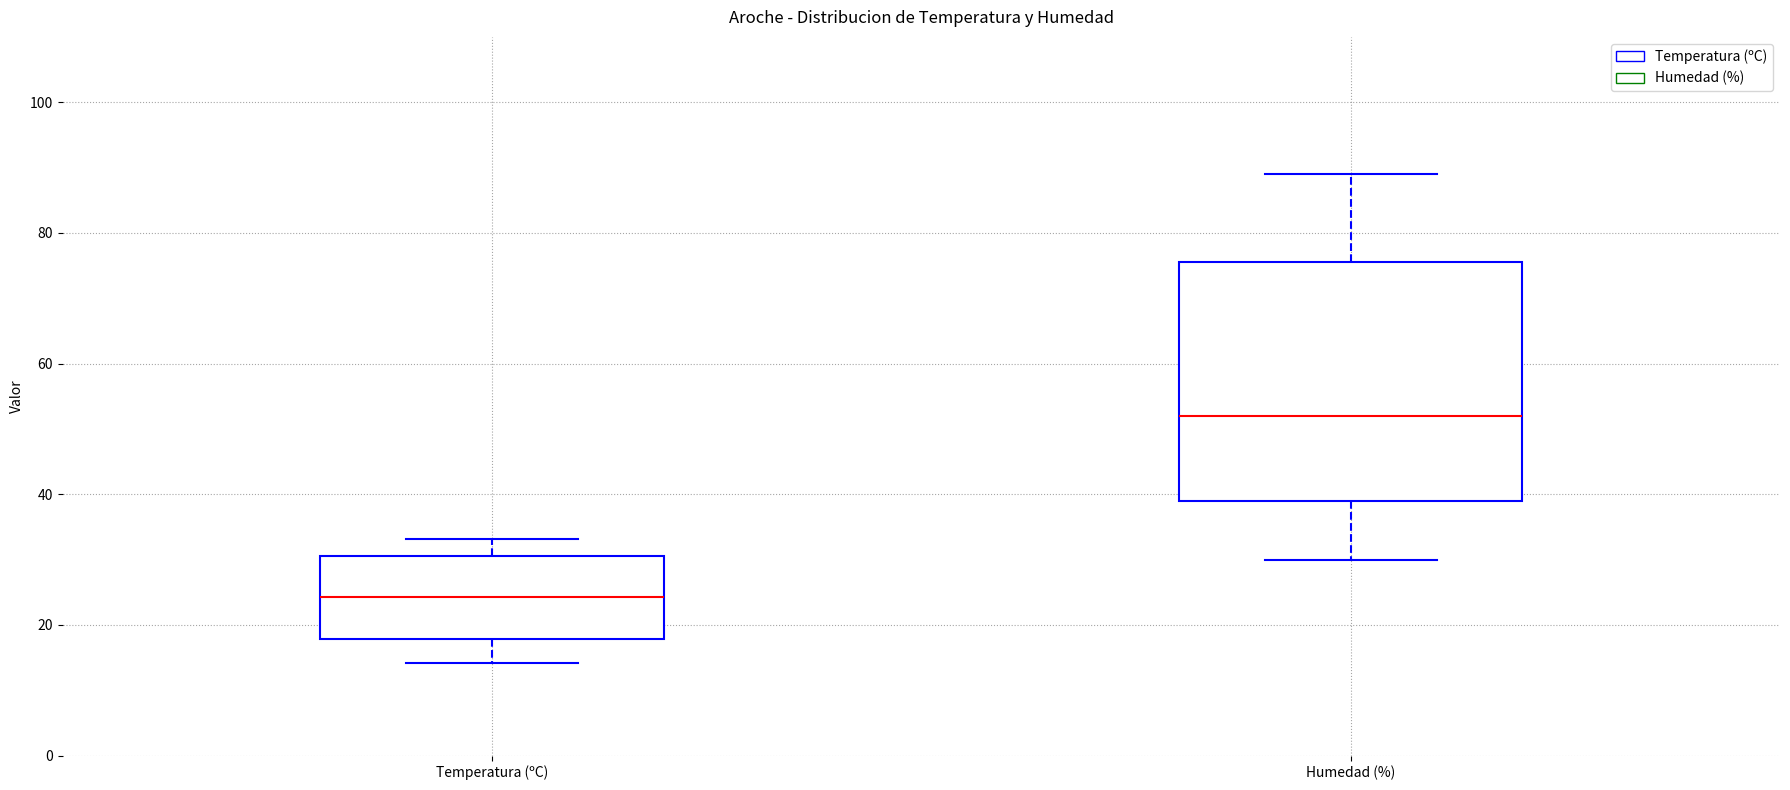

Where does the median line of the box for Humedad (%) sit on the y-axis? The values are not printed on the chart, so give them approximately, as read against the axis.

52